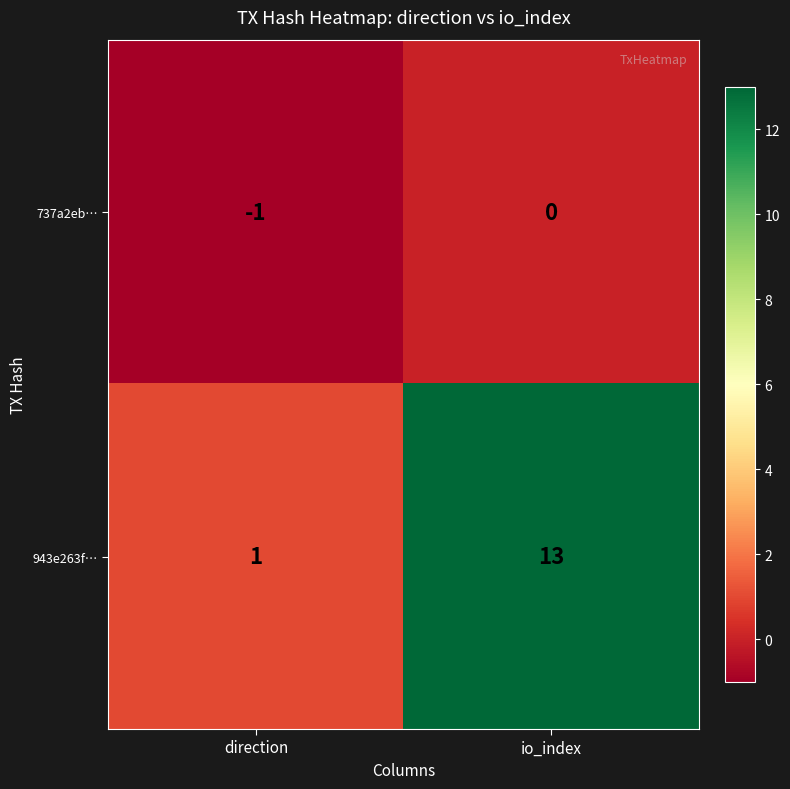

At which category is the sum across all series the highest?

io_index